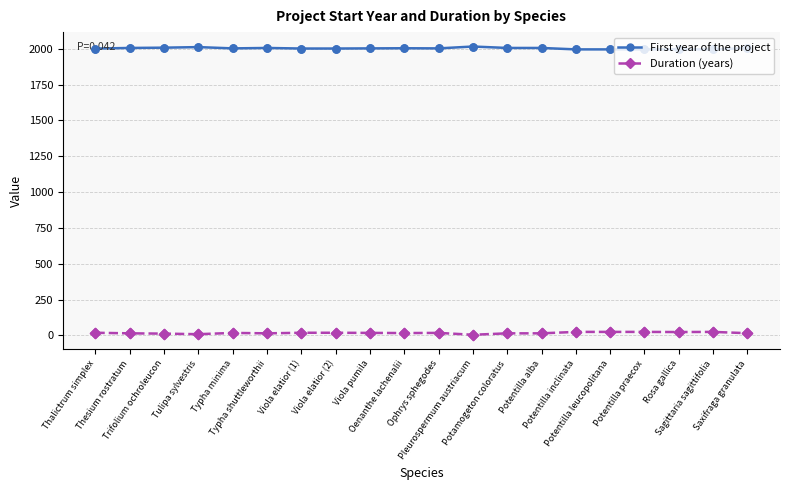

What are all the series names shown in the legend?

First year of the project, Duration (years)